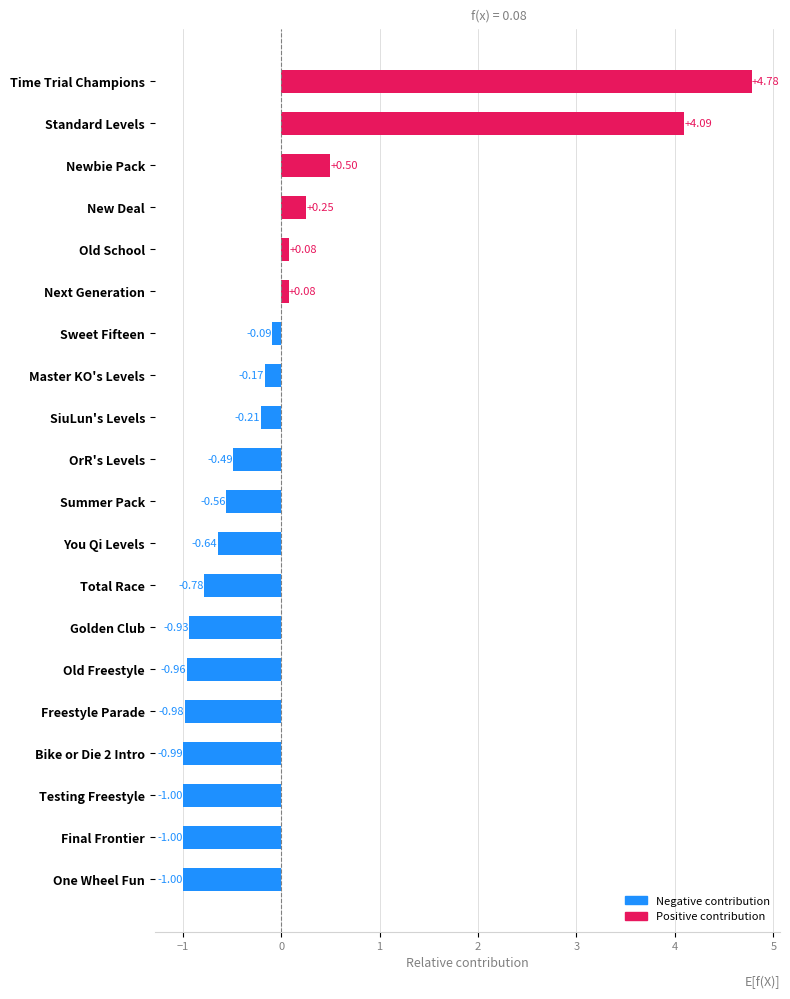

Does the chart contain stacked bars?

No